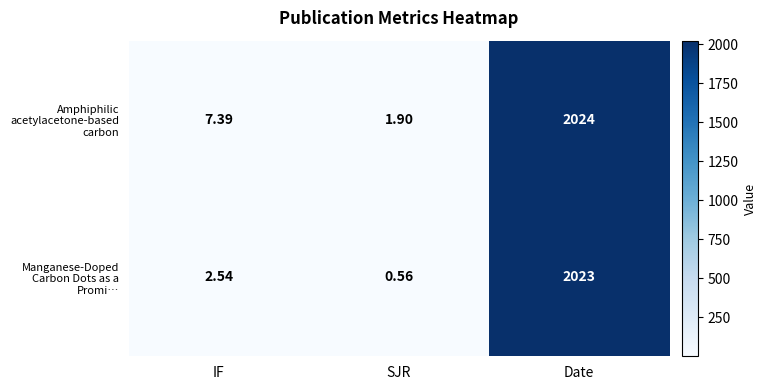

List the series in order of their peak value, highest first.

Amphiphilic acetylacetone-based carbon, Manganese-Doped Carbon Dots as a Promi…